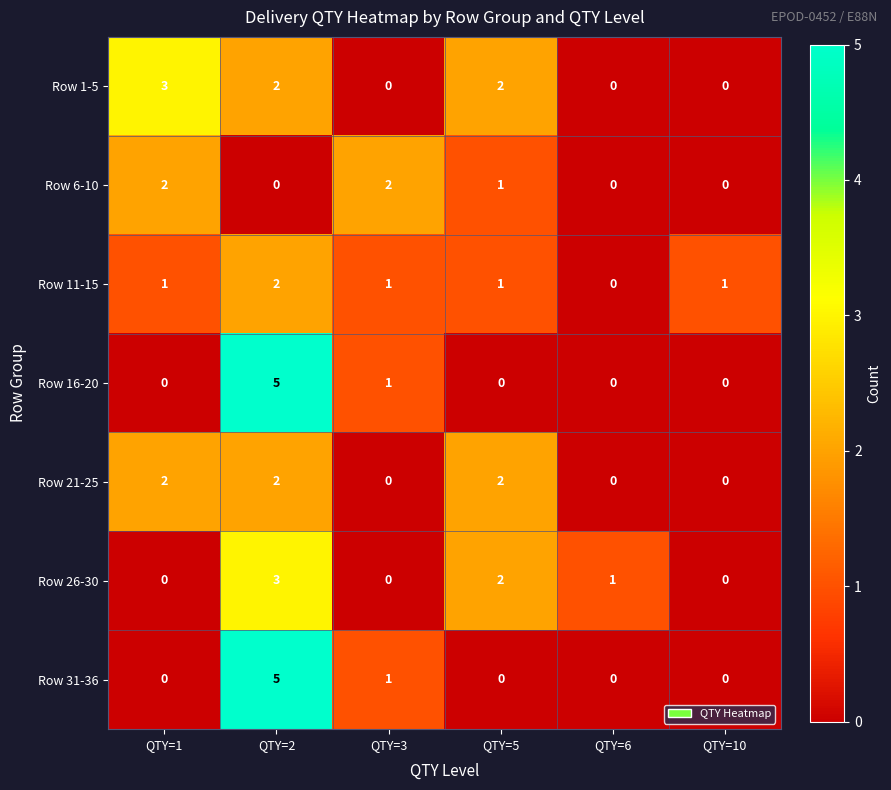

Which label corresponds to the largest value in the chart?

QTY=2